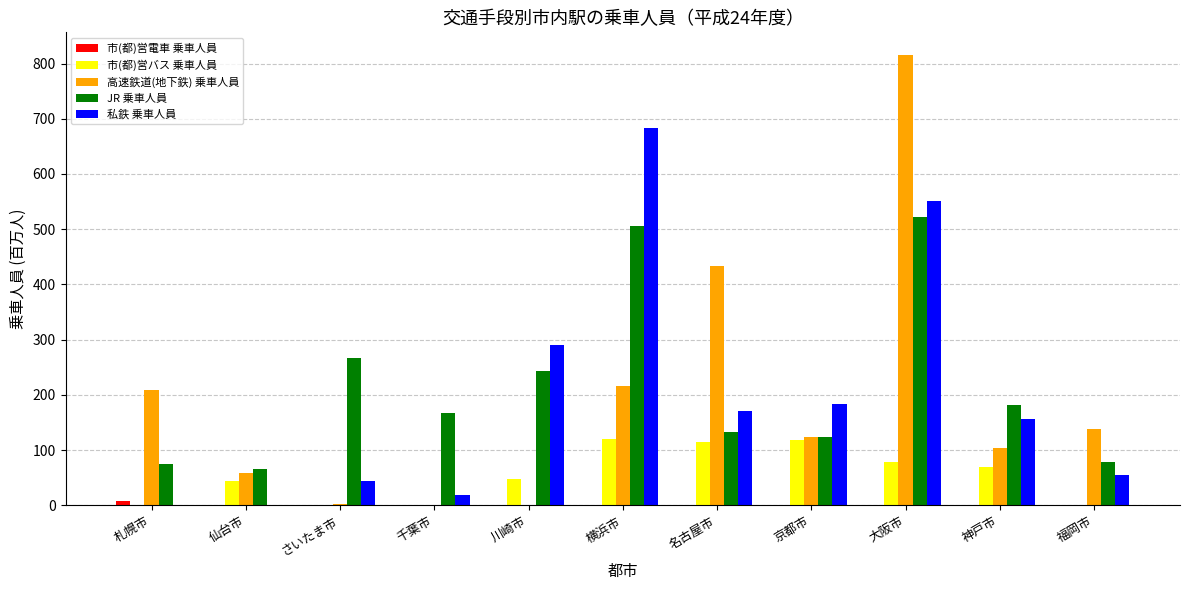

Is it true that 私鉄 乗車人員 equals 1151.7 at 横浜市?

False